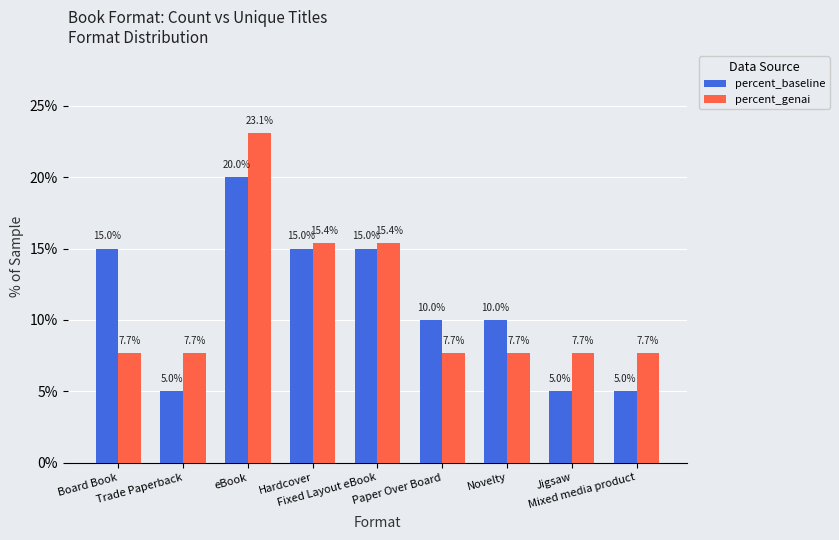

What is the difference between the percent_baseline values at Trade Paperback and Novelty?

5.0